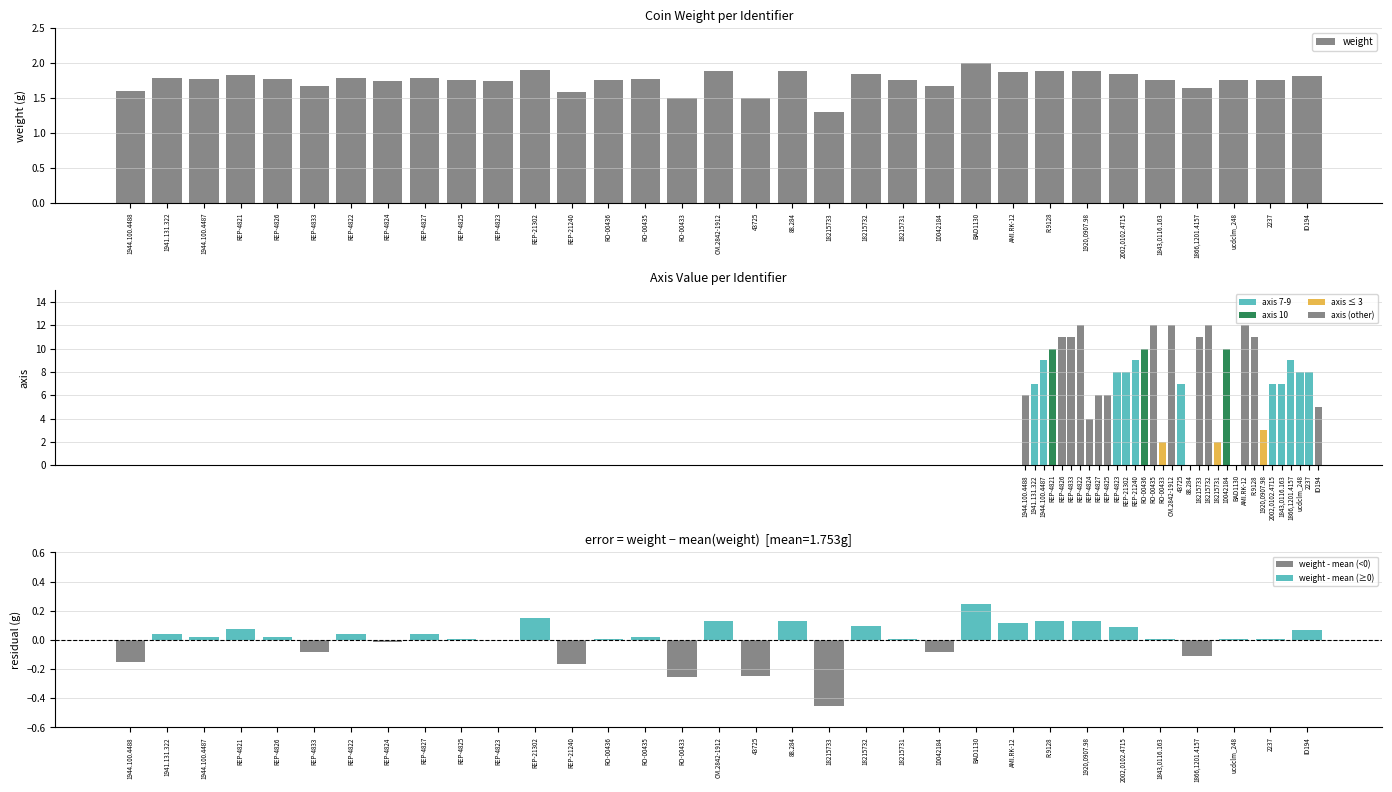

Where is the data nearest to the value 1?

18215733